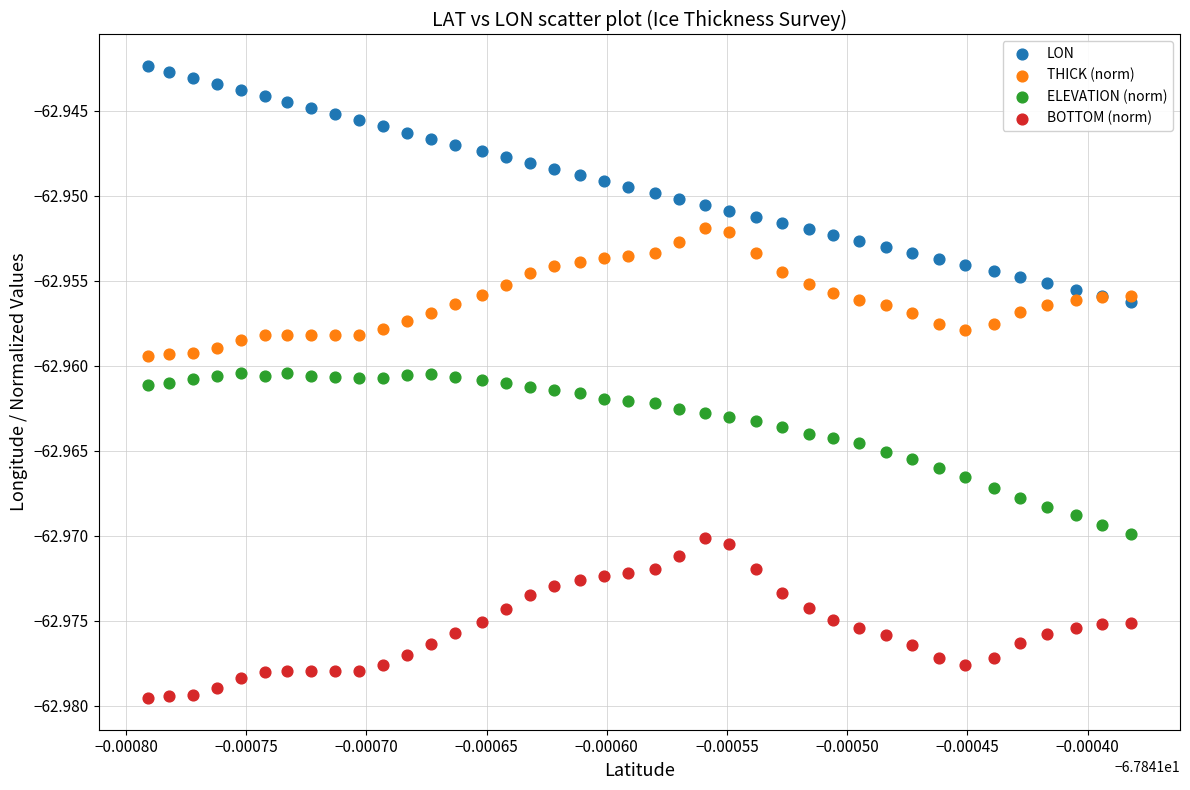

What are all the series names shown in the legend?

LON, THICK (norm), ELEVATION (norm), BOTTOM (norm)